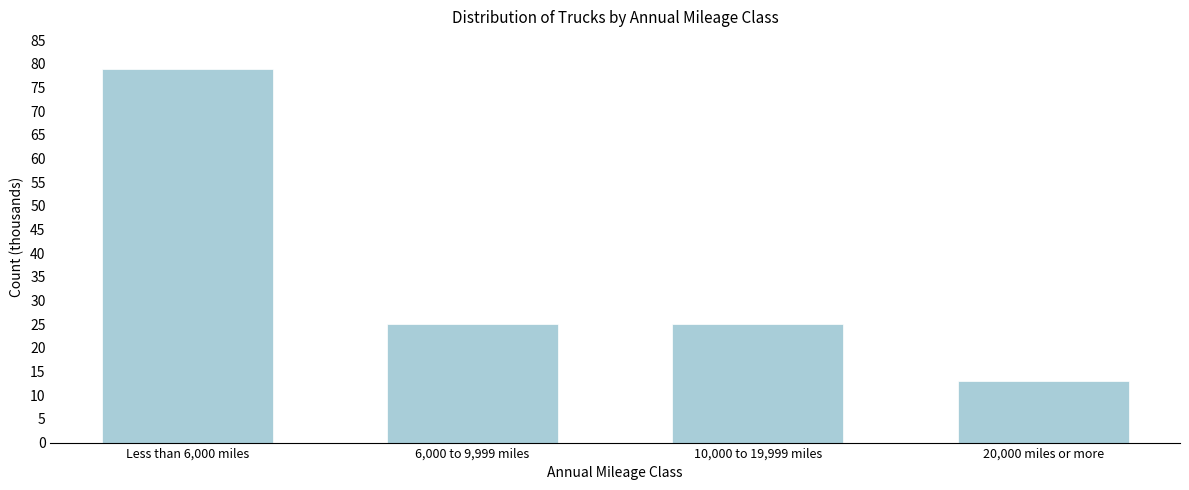

Reading left to right, extract all data points from this chart.

Less than 6,000 miles=79	6,000 to 9,999 miles=25	10,000 to 19,999 miles=25	20,000 miles or more=13